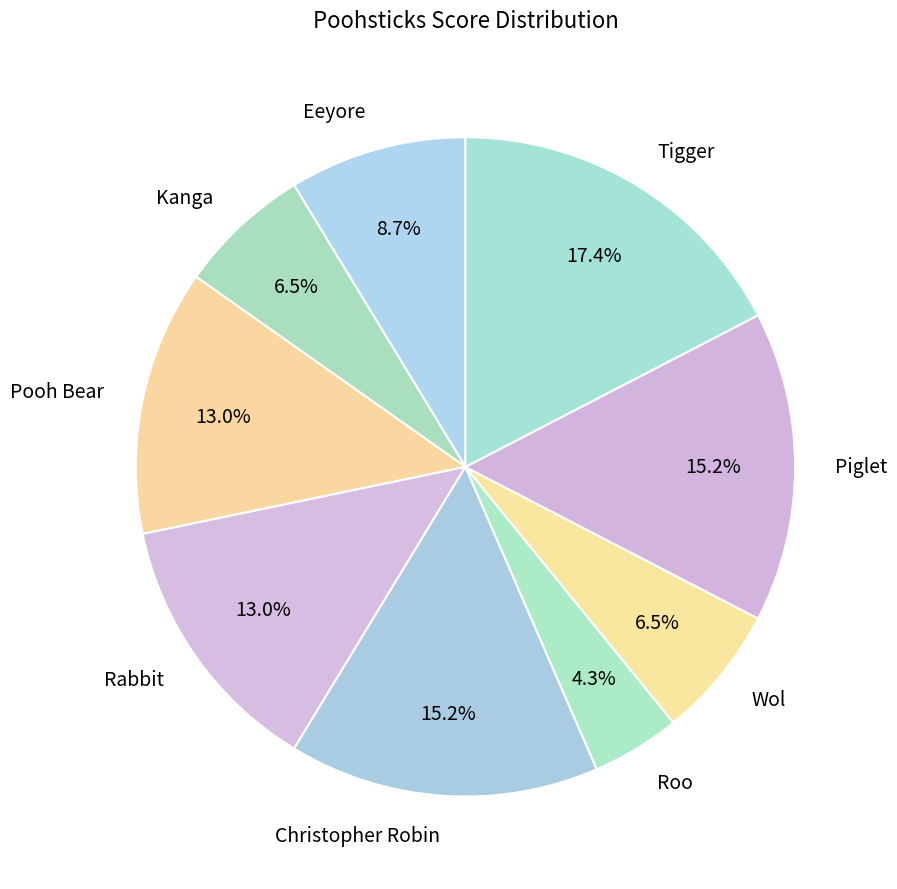

Which category has the biggest portion of the pie?

Tigger